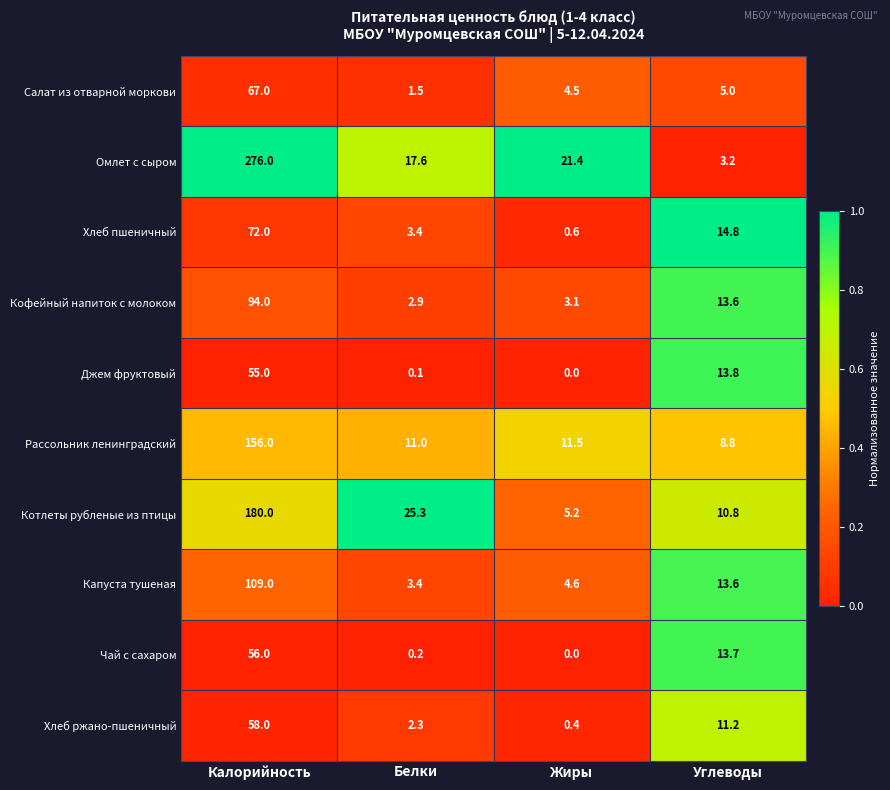

At which label is Рассольник ленинградский closest to 82?

Жиры